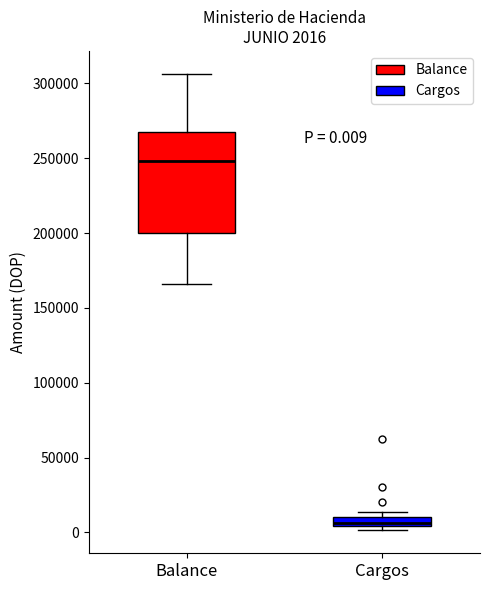

Which box is the tallest, from its lower edge to its upper edge?

Balance